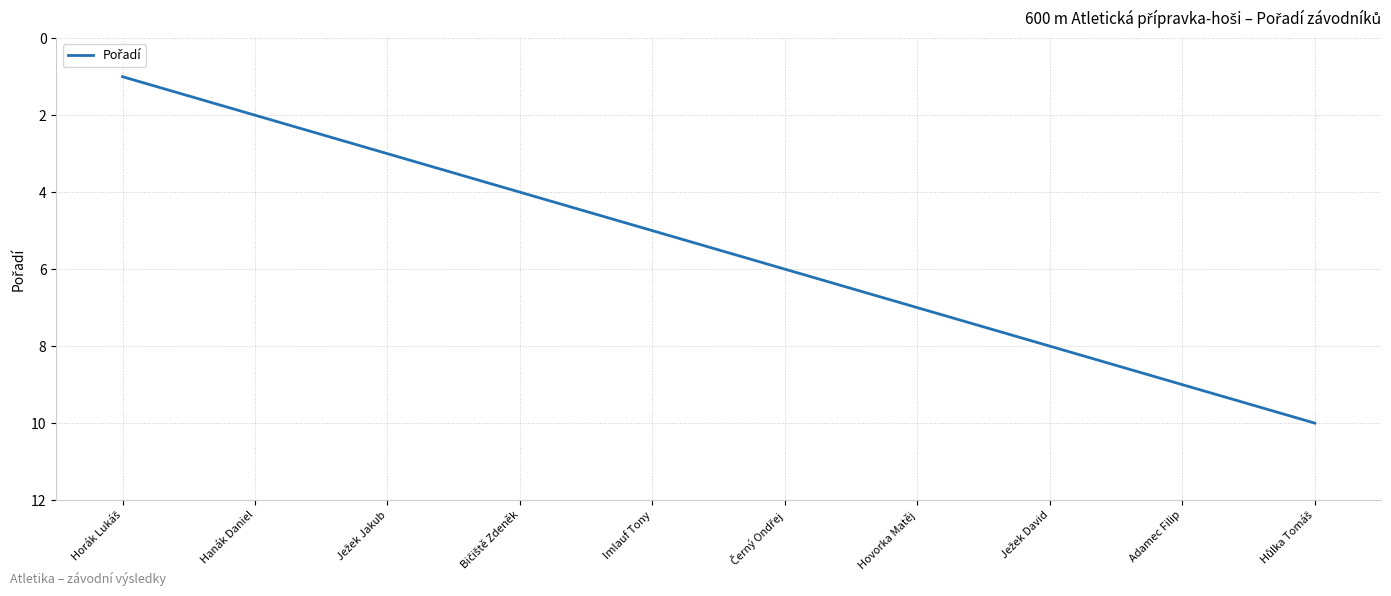

Approximately how many times larger is the value at Imlauf Tony compared to Hovorka Matěj?

0.7